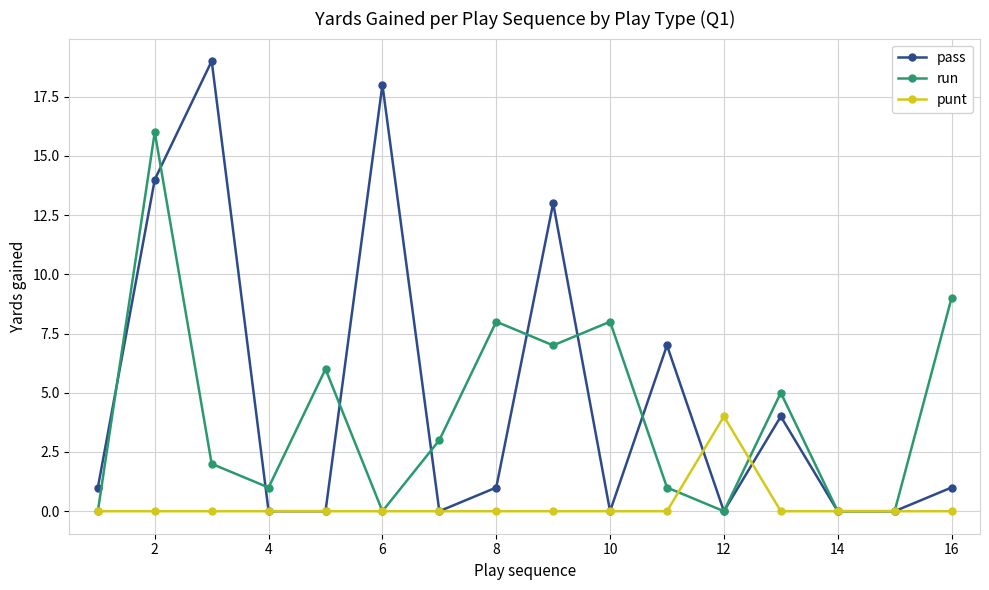

True or false: run has more than 2 points higher than both neighbors.

True